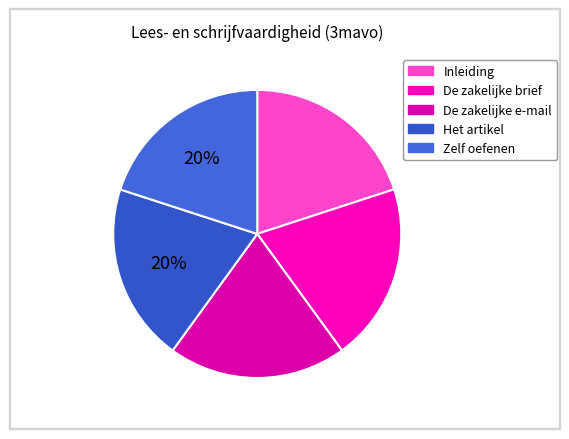

How many slices are in this pie chart?

5